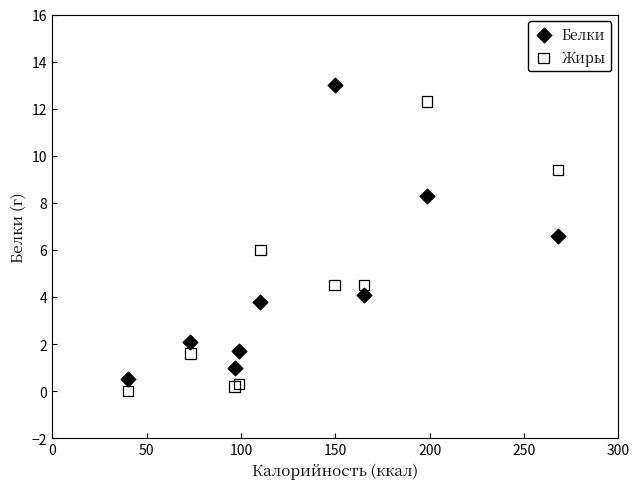

What are all the series names shown in the legend?

Белки, Жиры